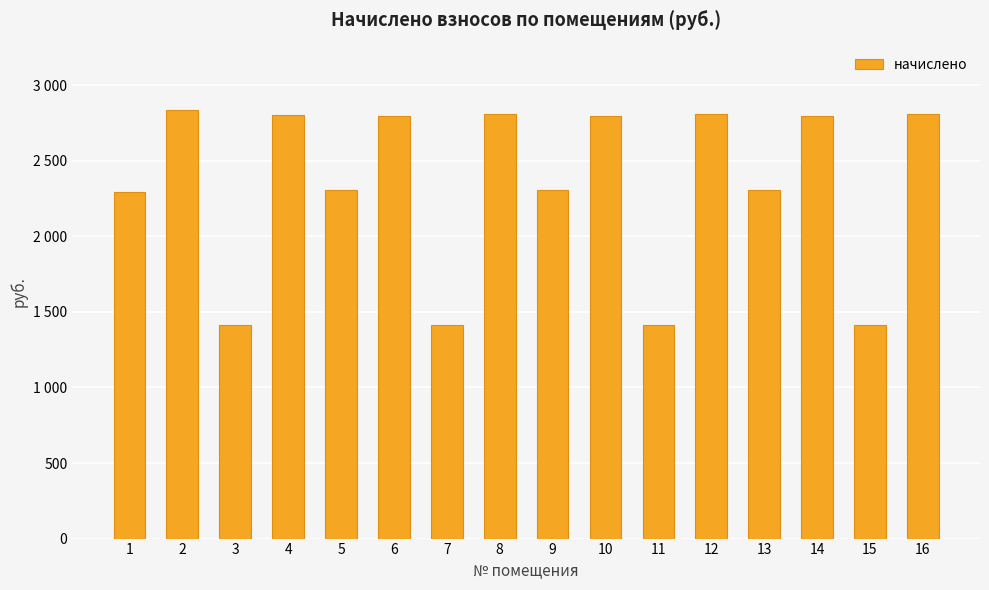

List the labels in order of value, largest first.

2, 8, 12, 16, 4, 6, 10, 14, 5, 9, 13, 1, 7, 15, 3, 11